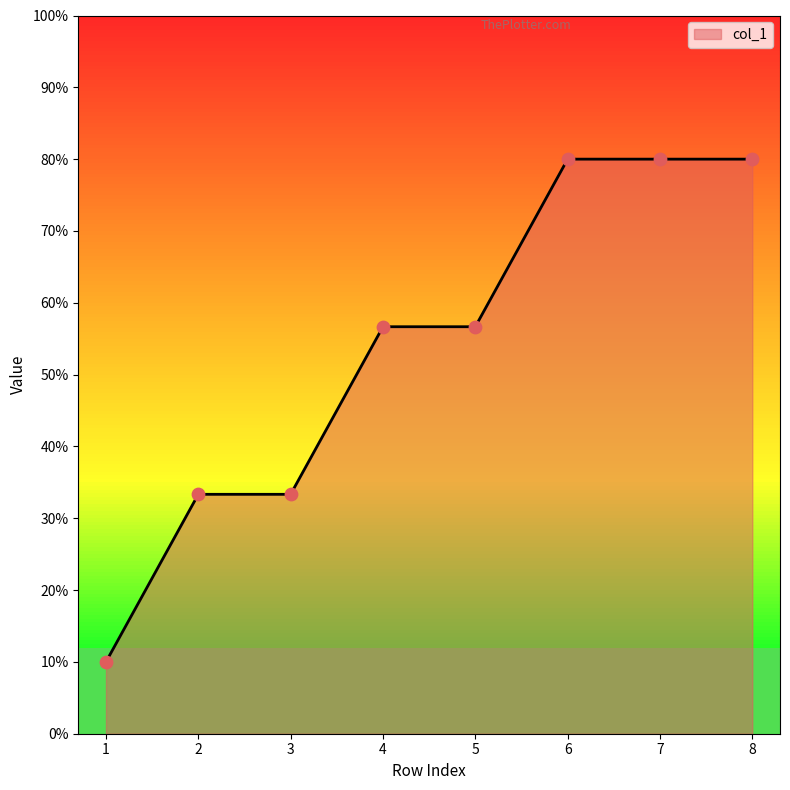

What is the change in value from 1 to 4?

+0.5